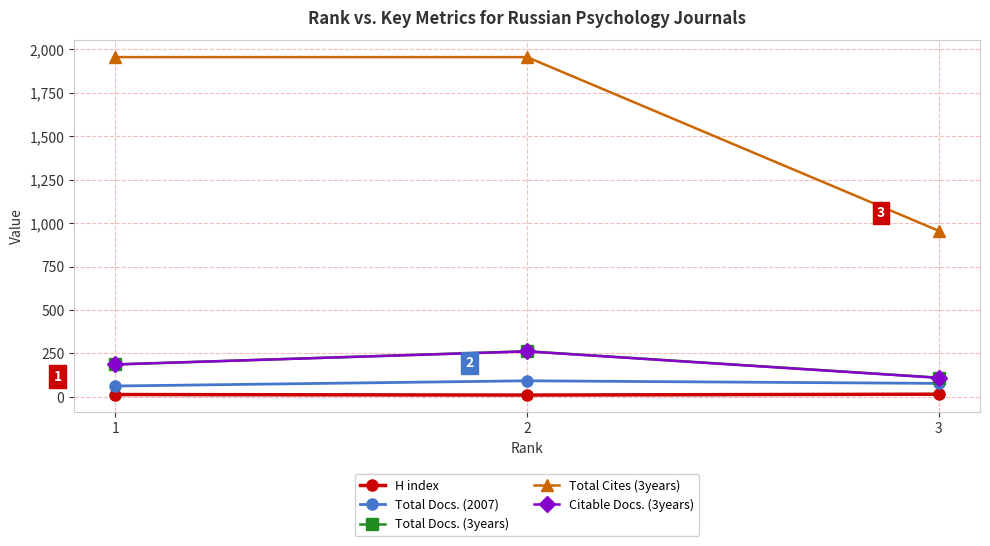

Does the chart have visible grid lines?

Yes